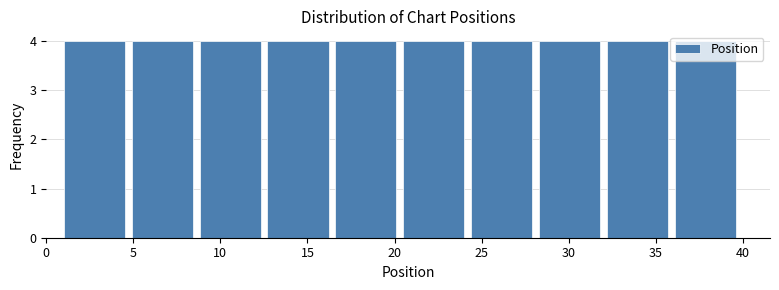

Reading left to right, list every bar in this chart as the range it spans on the x-axis followed by its height. Neither the bar edges nor the heights are printed on the chart, so give them approximately, as read against the axes.

1.0 to 4.9: 4
4.9 to 8.8: 4
8.8 to 12.7: 4
12.7 to 16.6: 4
16.6 to 20.5: 4
20.5 to 24.4: 4
24.4 to 28.3: 4
28.3 to 32.2: 4
32.2 to 36.1: 4
36.1 to 40.0: 4